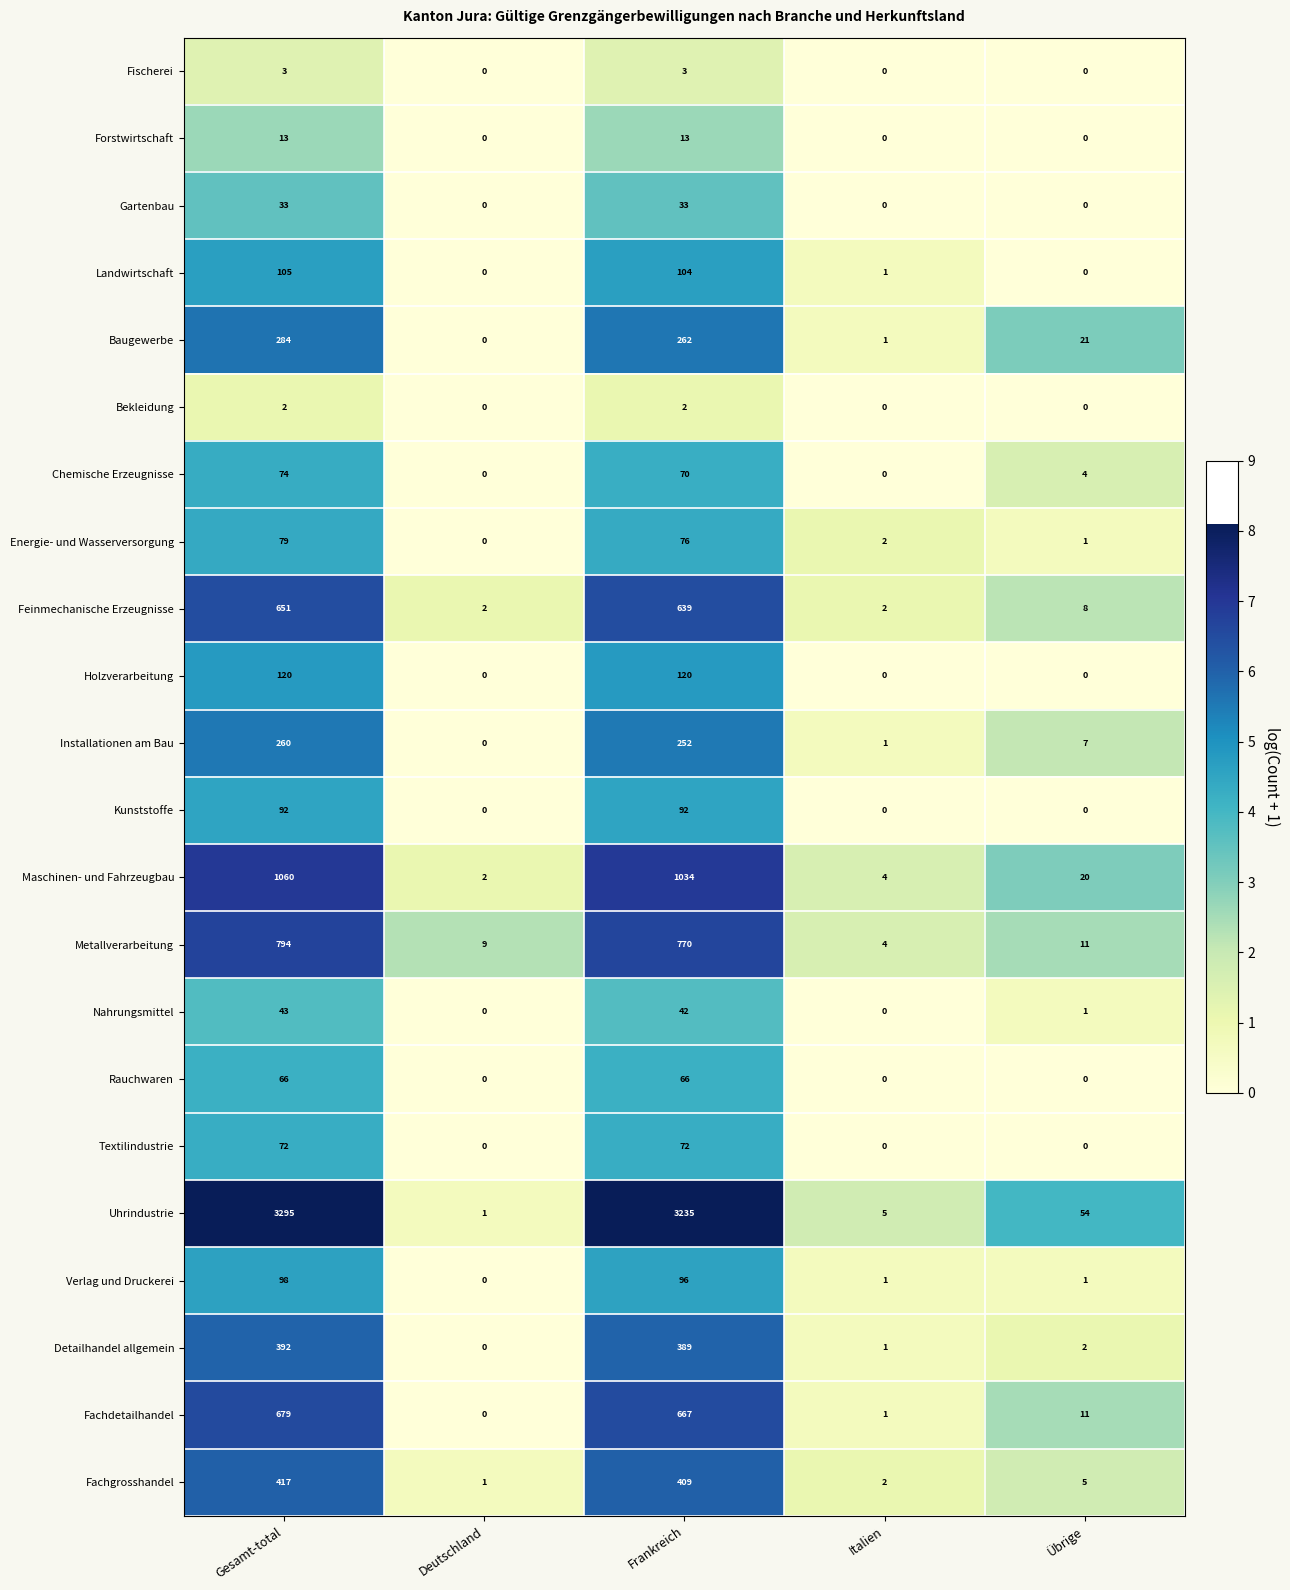

Rank the categories by Uhrindustrie value from lowest to highest.

Deutschland, Italien, Übrige, Frankreich, Gesamt-total